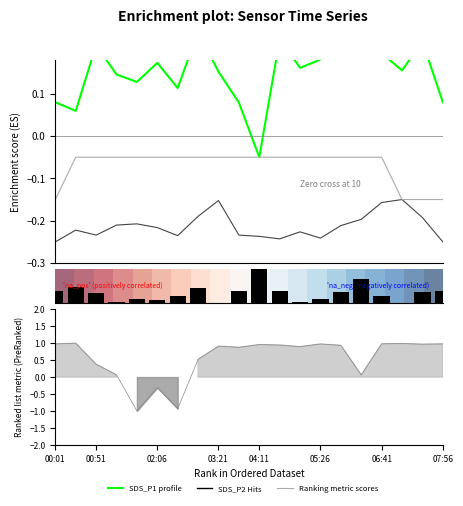

Which has a higher value, 03:21 or 14?

14